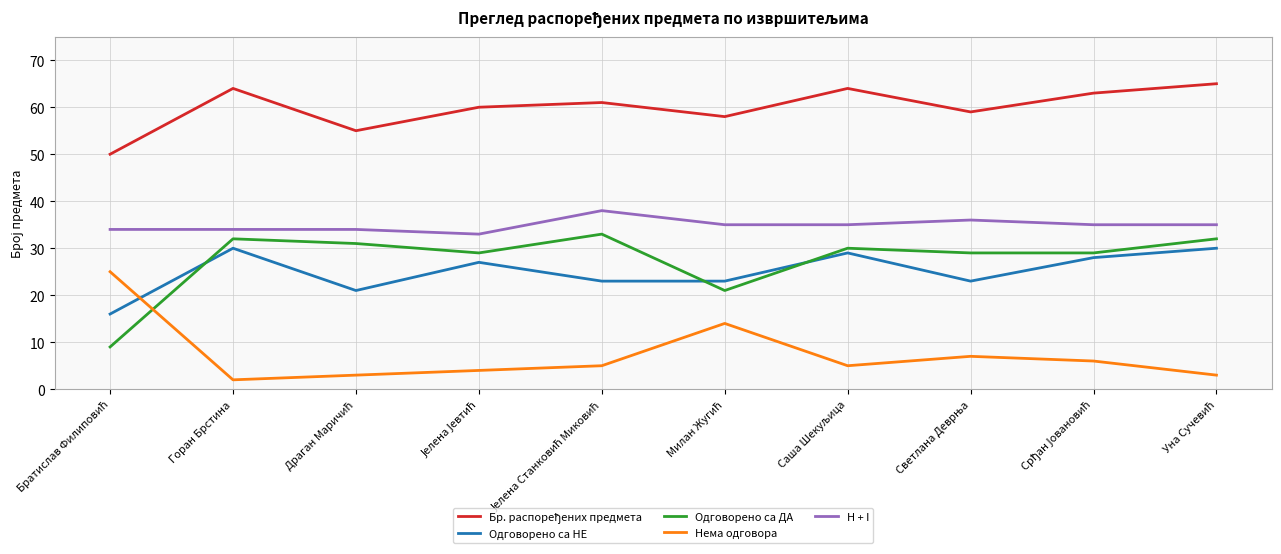

True or false: Одговорено са НЕ has a value of 17 at Горан Брстина.

False